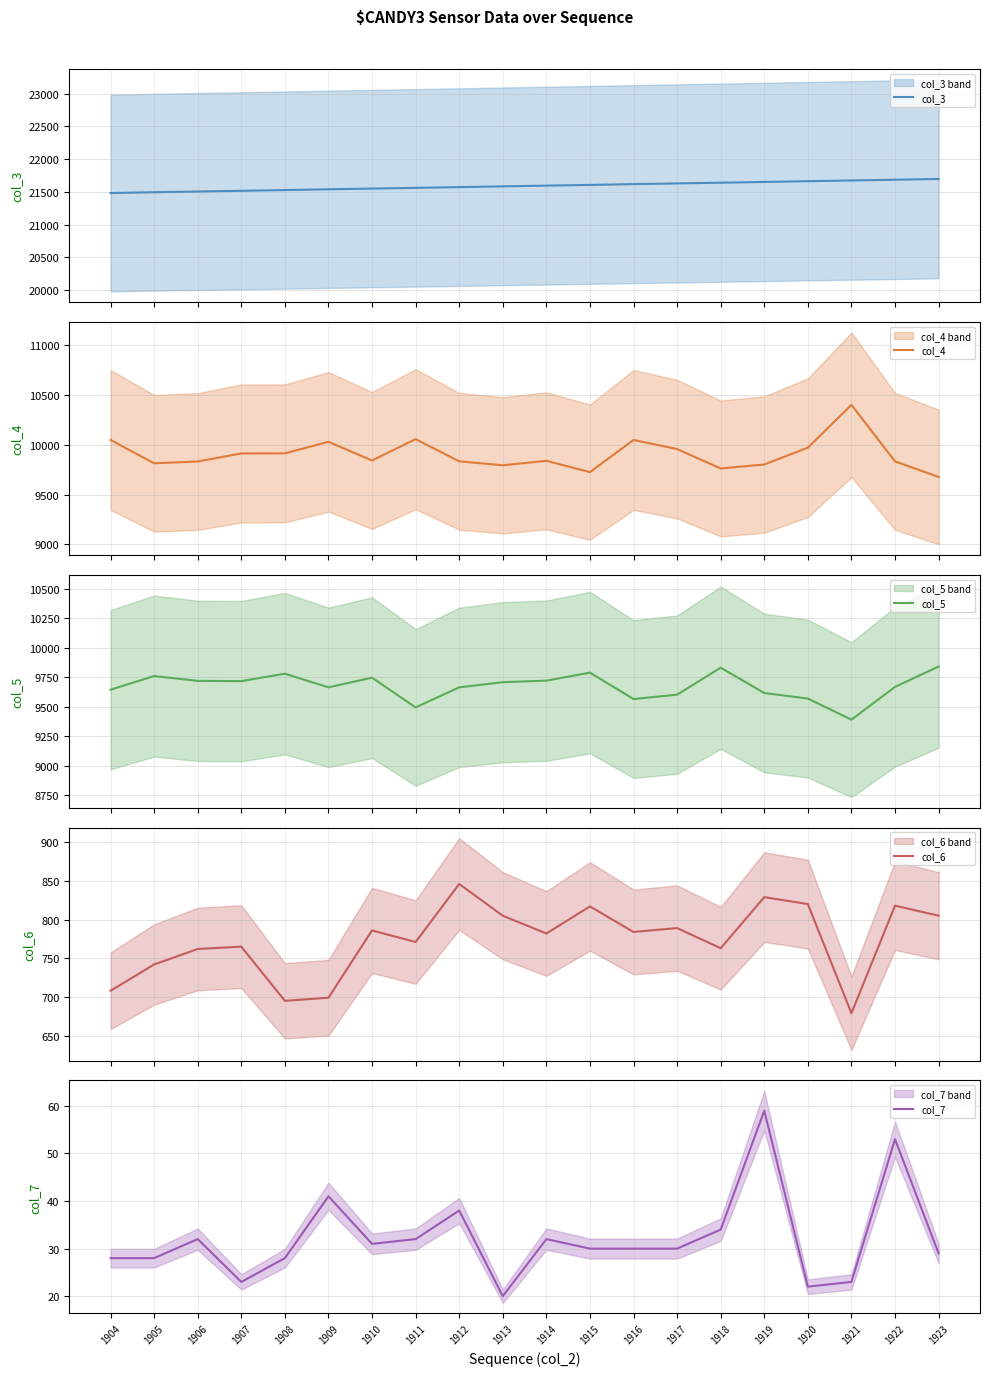

What is the lowest value of the col_3 series?

21482